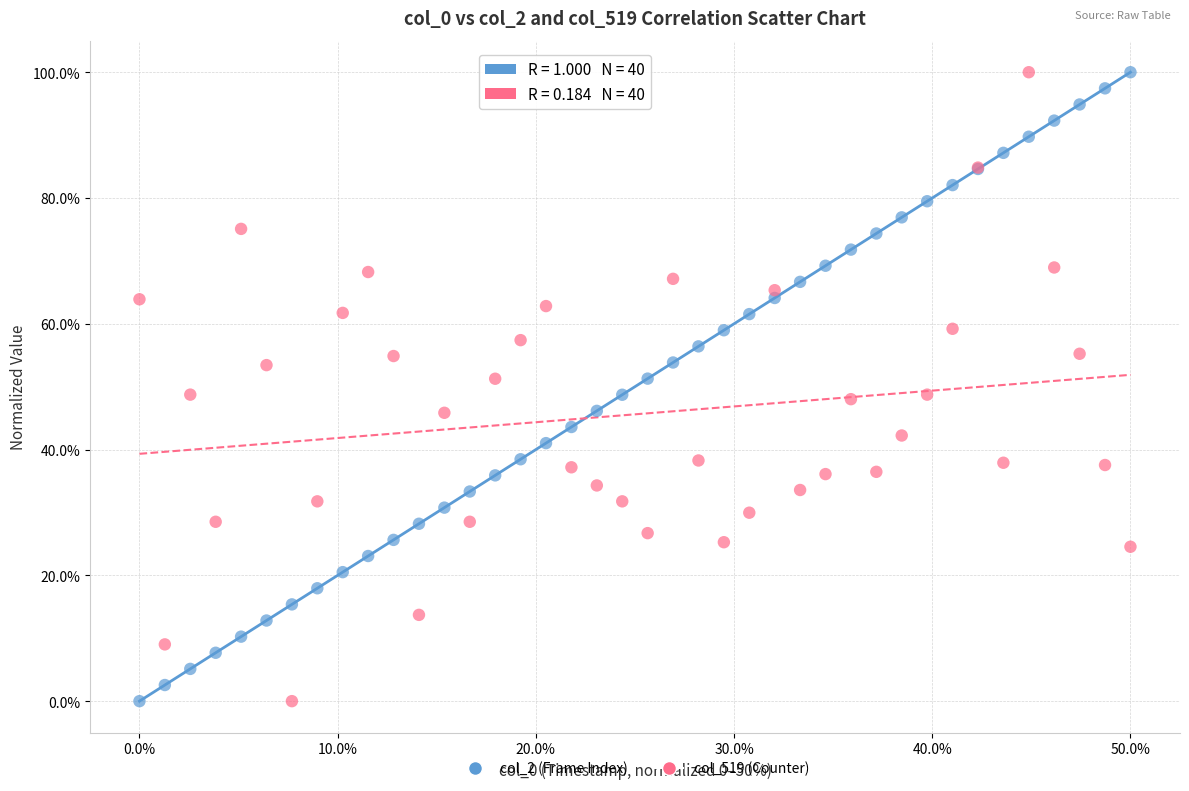

What is the X range (max minus min) for the scatter plot?

50.0